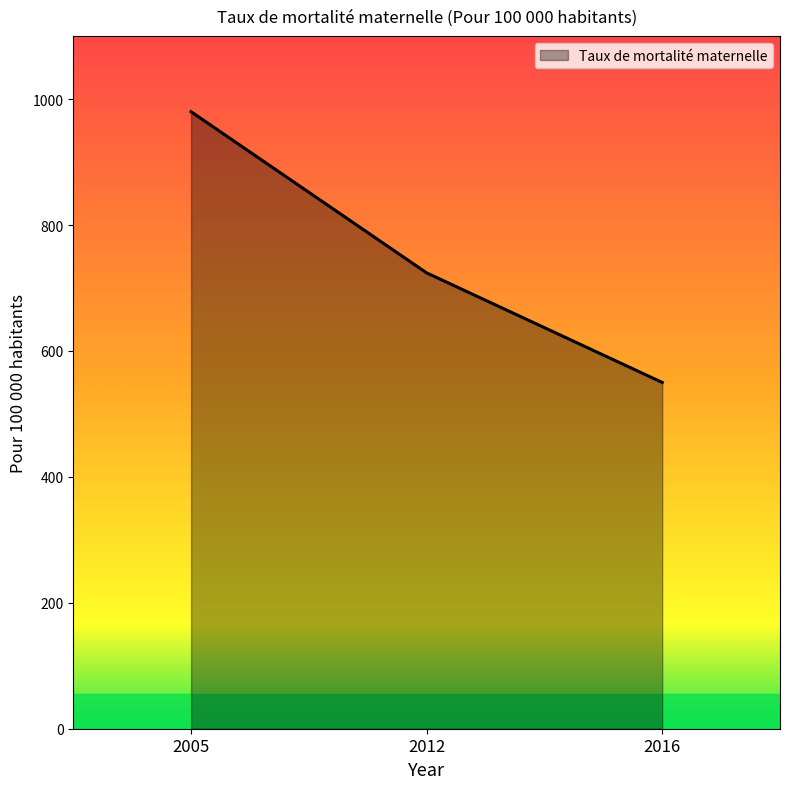

Rank the categories by value from highest to lowest.

2005, 2012, 2016